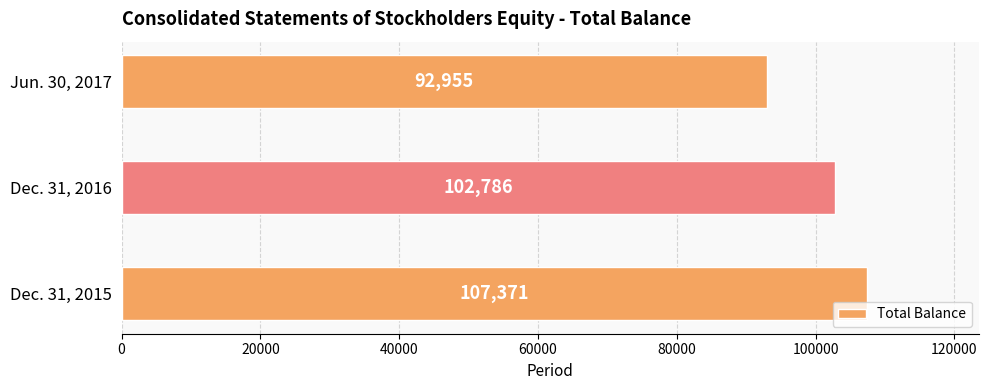

Is it true that the value at Jun. 30, 2017 is 92955?

True